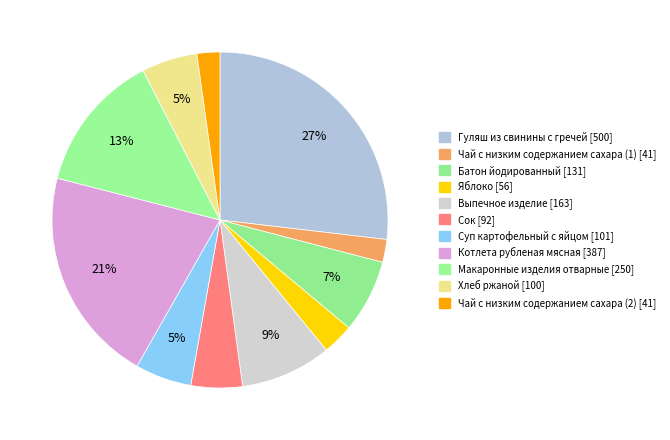

Is there any slice that represents more than half of the pie?

No